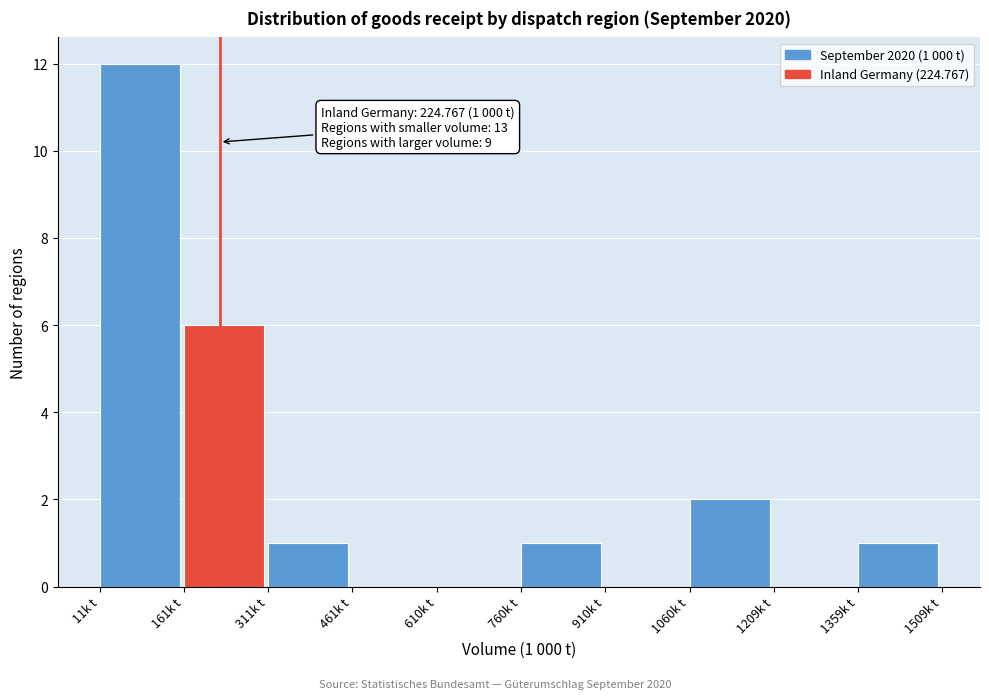

Which range on the x-axis has the tallest bar?

20 to 160